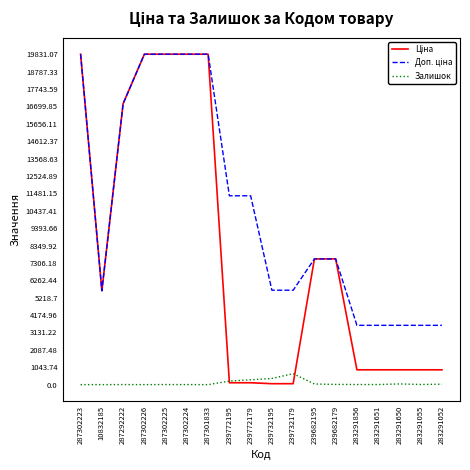

What is the total value across all series at 287301833?

39662.1